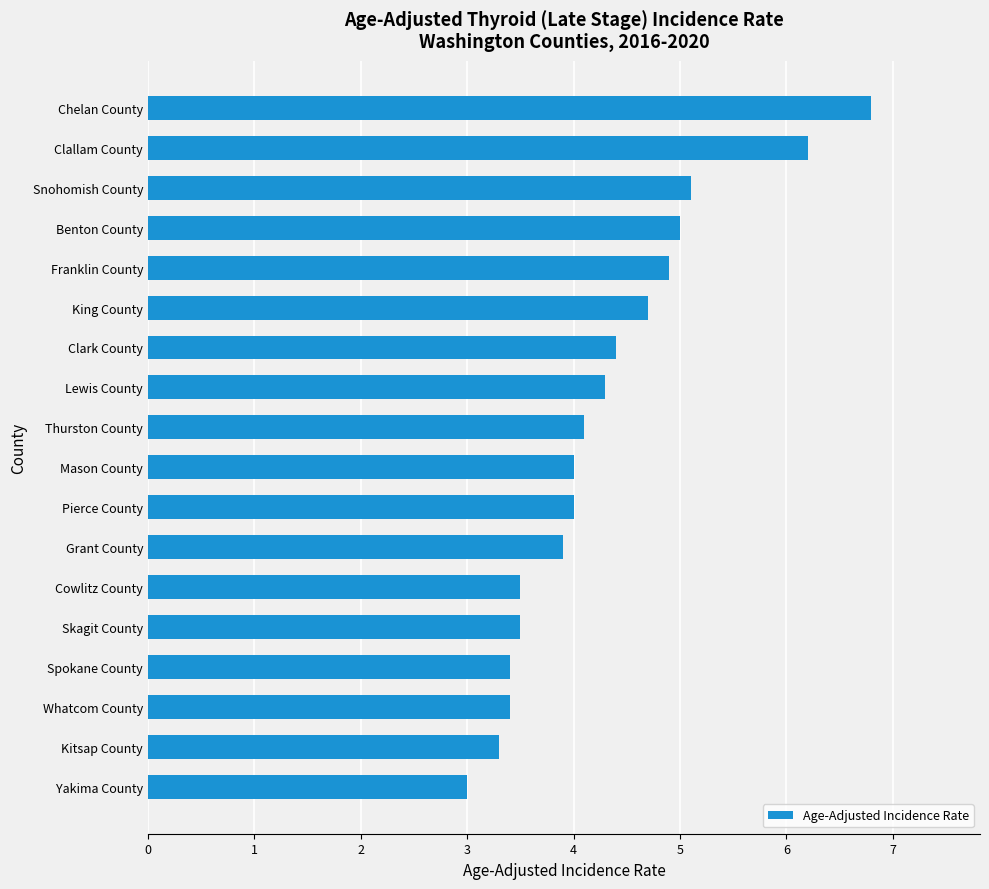

The value at Benton County is 3.3. True or false?

False